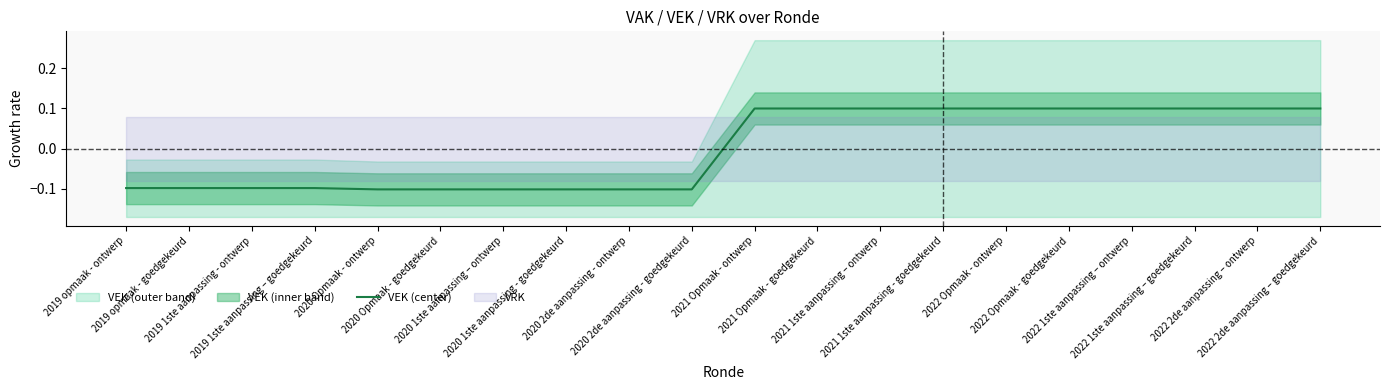

Which label corresponds to the smallest value in the chart?

2020 Opmaak - ontwerp